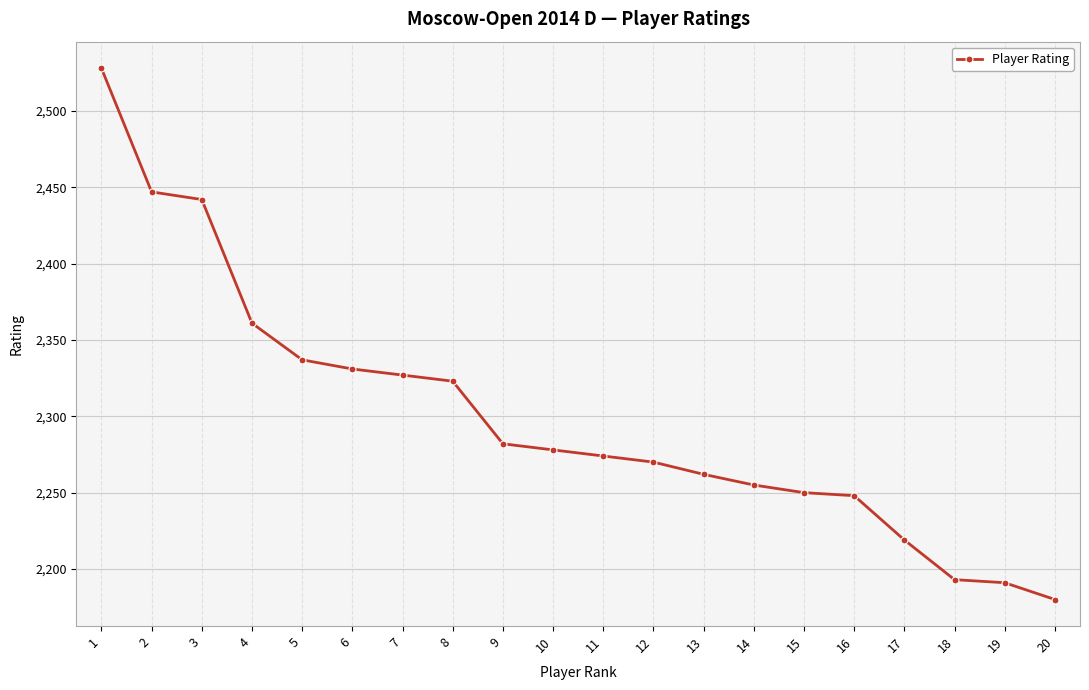

What is the difference between the maximum and minimum values?

348